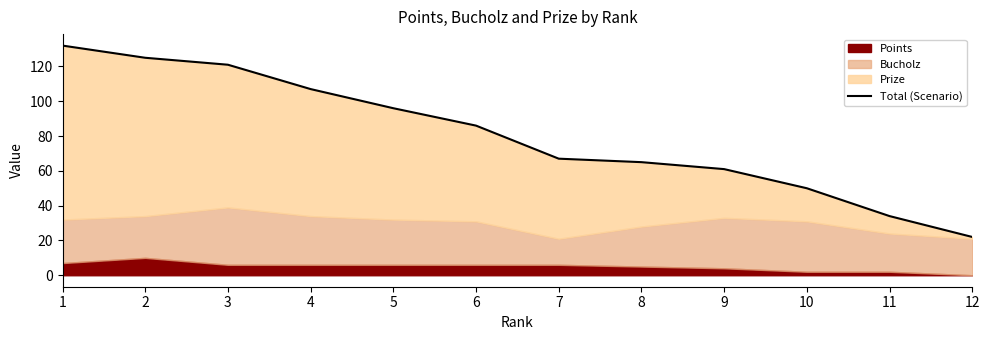

What is the minimum value shown in the chart?

22